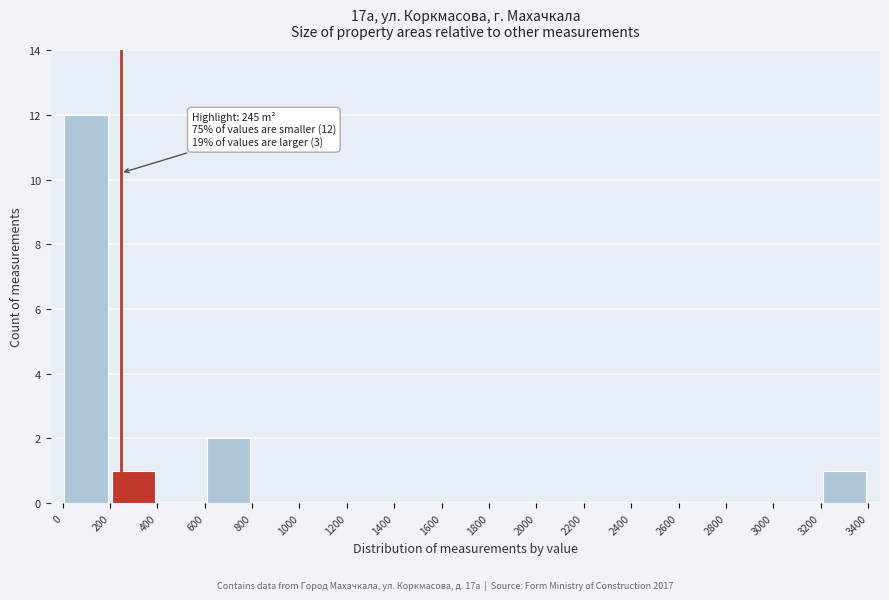

Which range on the x-axis has the tallest bar?

0 to 200